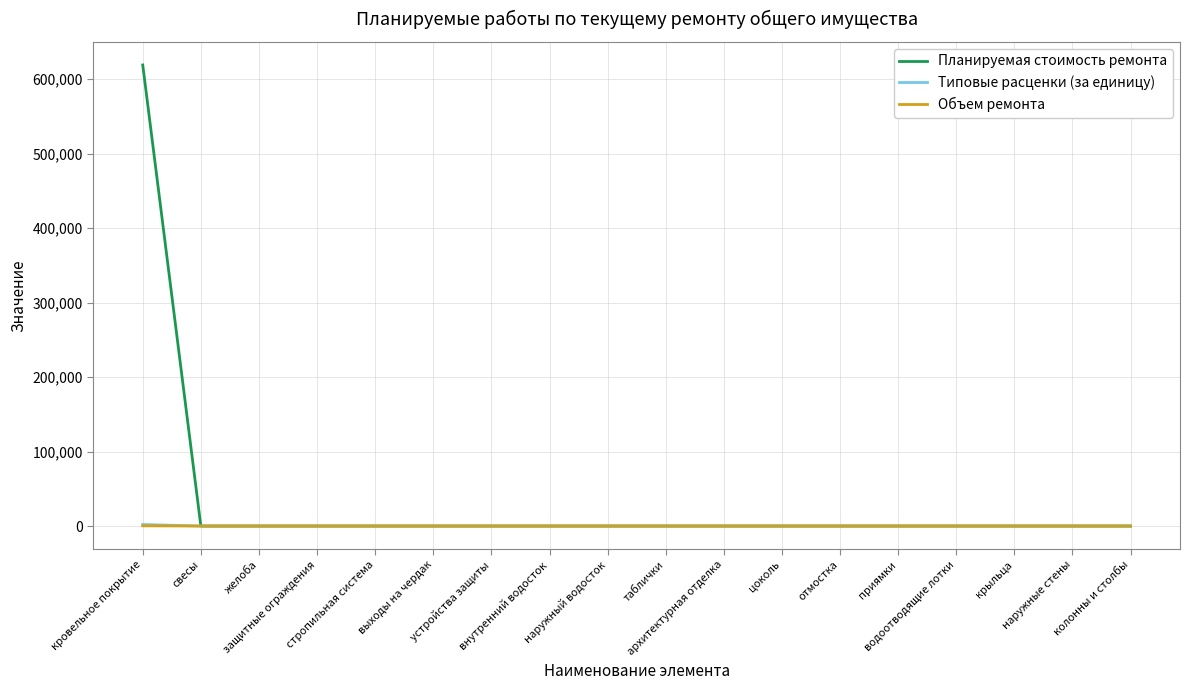

Which series has the largest total across all categories?

Планируемая стоимость ремонта